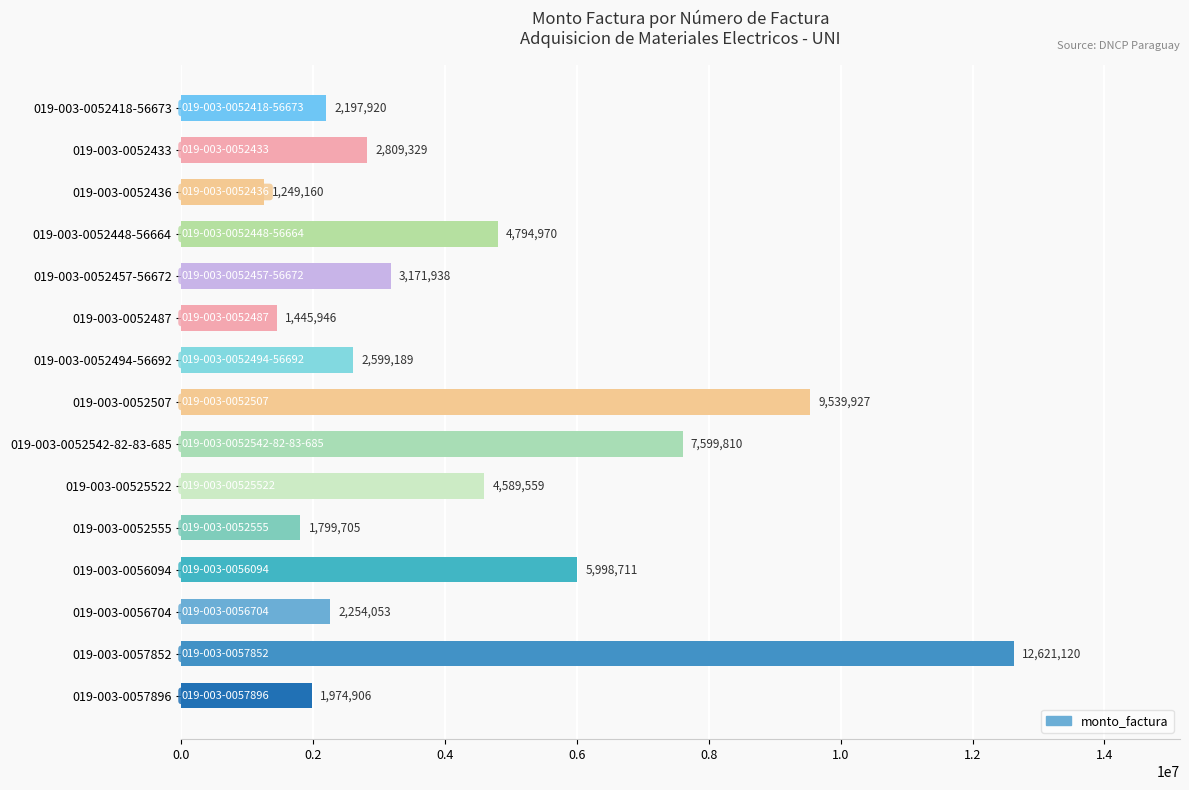

Which has a higher value, 019-003-0052487 or 019-003-0052494-56692?

019-003-0052494-56692